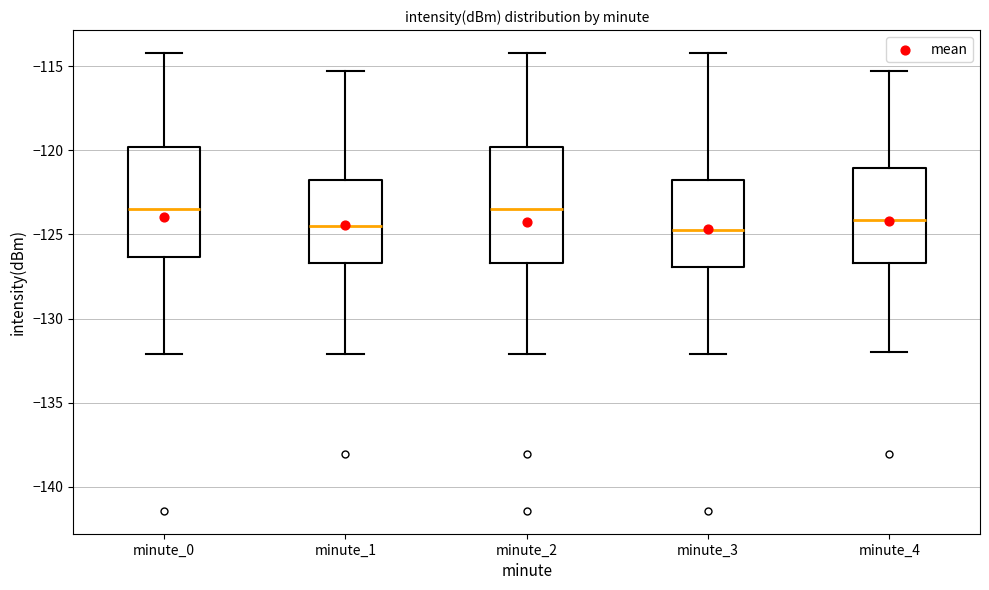

Reading left to right, read every box against the y-axis: the position of its median line, the range the box covers, and the ends of its whiskers. The values are not printed on the chart, so give them approximately, as read against the axis.

minute_0: median -123.5, box -126.5 to -120.0, whiskers -132.0 to -114.0
minute_1: median -124.5, box -126.5 to -122.0, whiskers -132.0 to -115.5
minute_2: median -123.5, box -126.5 to -120.0, whiskers -132.0 to -114.0
minute_3: median -124.5, box -127.0 to -122.0, whiskers -132.0 to -114.0
minute_4: median -124.0, box -126.5 to -121.0, whiskers -132.0 to -115.5